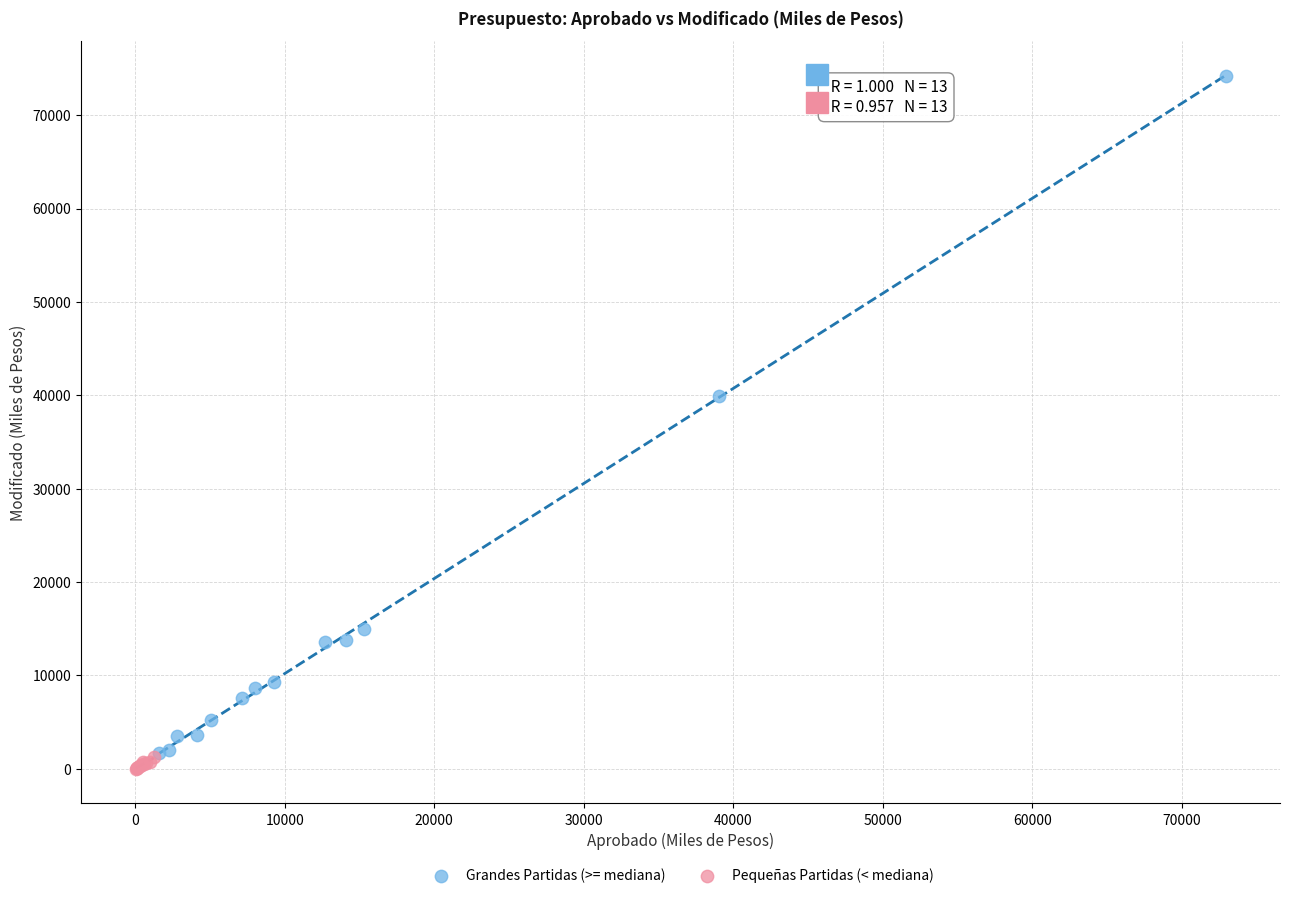

What are all the series names shown in the legend?

Grandes Partidas (>= mediana), Pequeñas Partidas (< mediana)